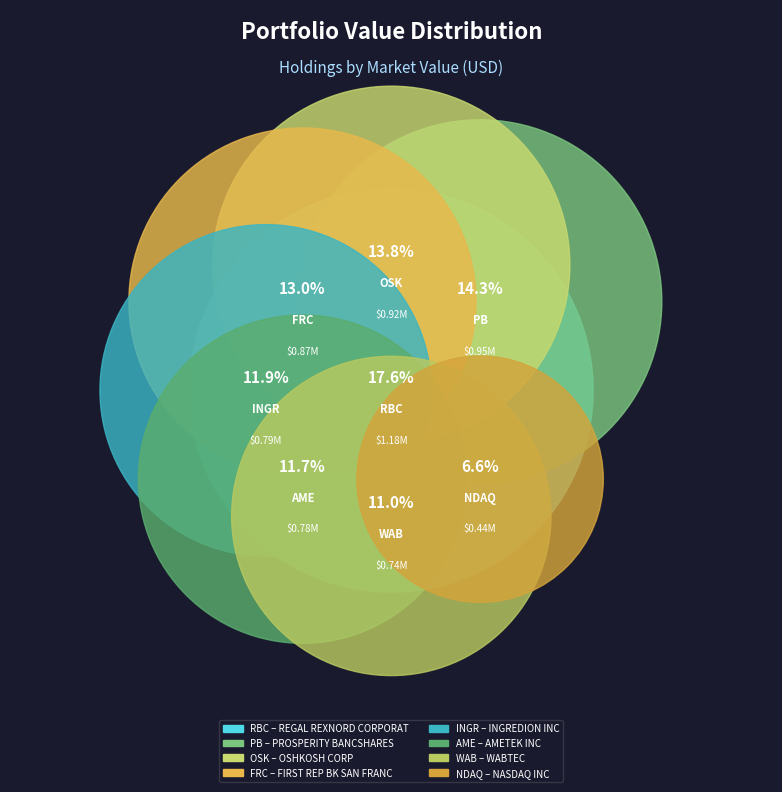

Does any single category account for the majority?

No